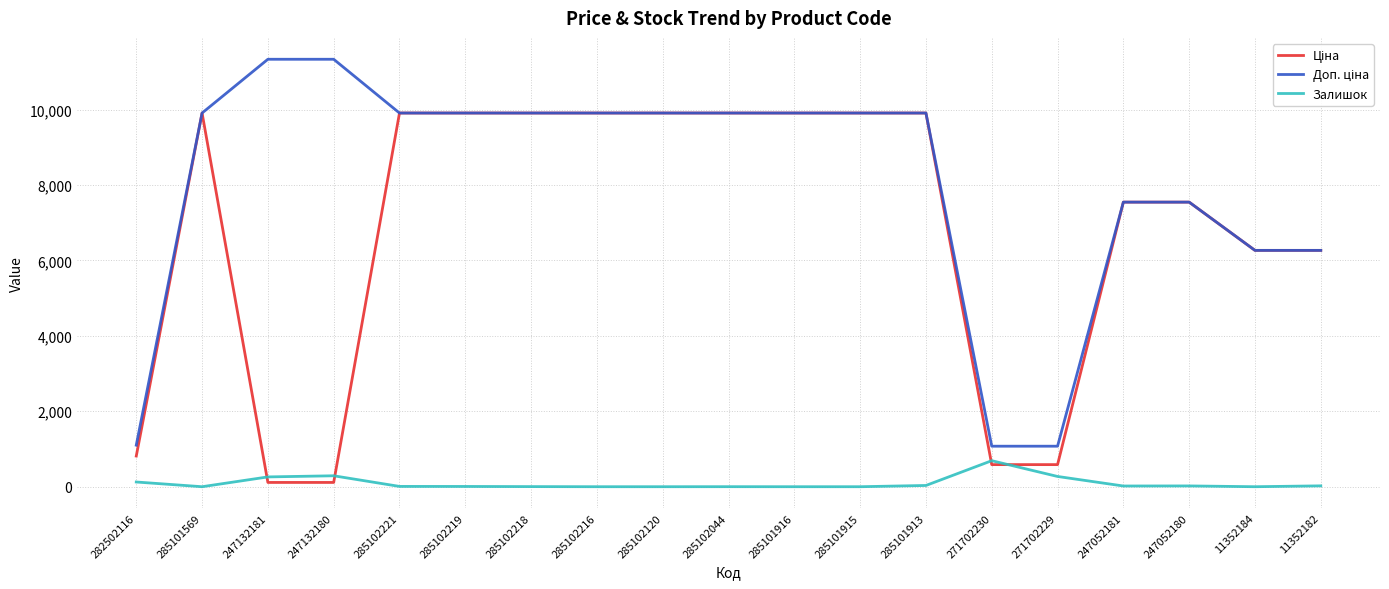

Is it true that Залишок equals 19.0 at 247052181?

True